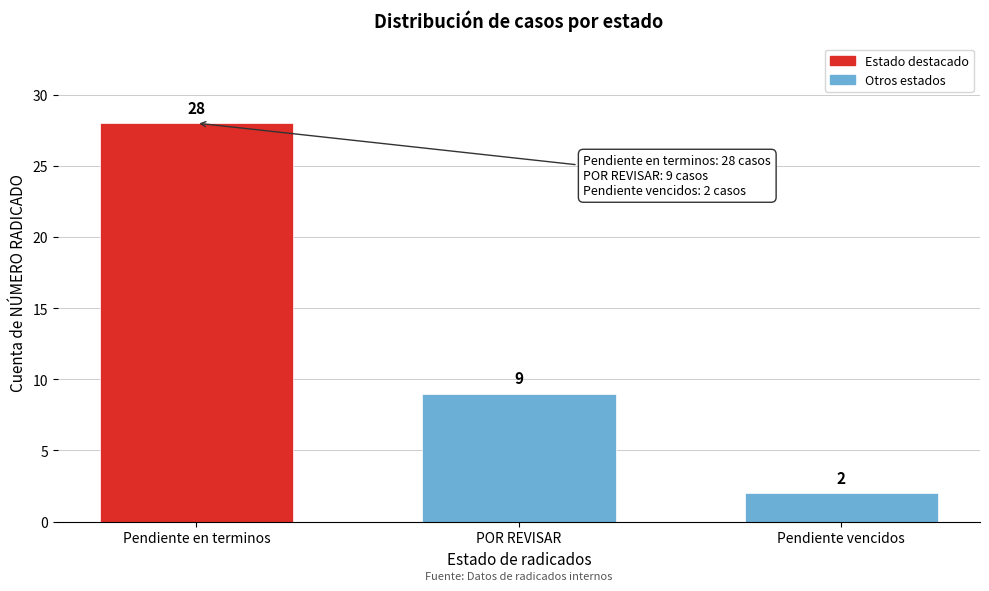

Reading left to right, list all the values displayed in this chart.

Pendiente en terminos=28	POR REVISAR=9	Pendiente vencidos=2